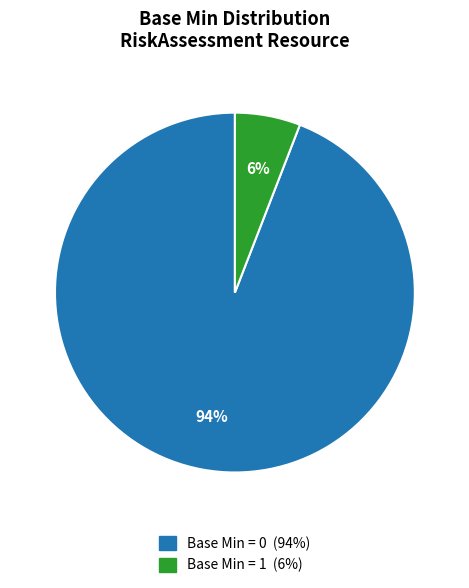

To the nearest percent, what is the average slice percentage?

50%